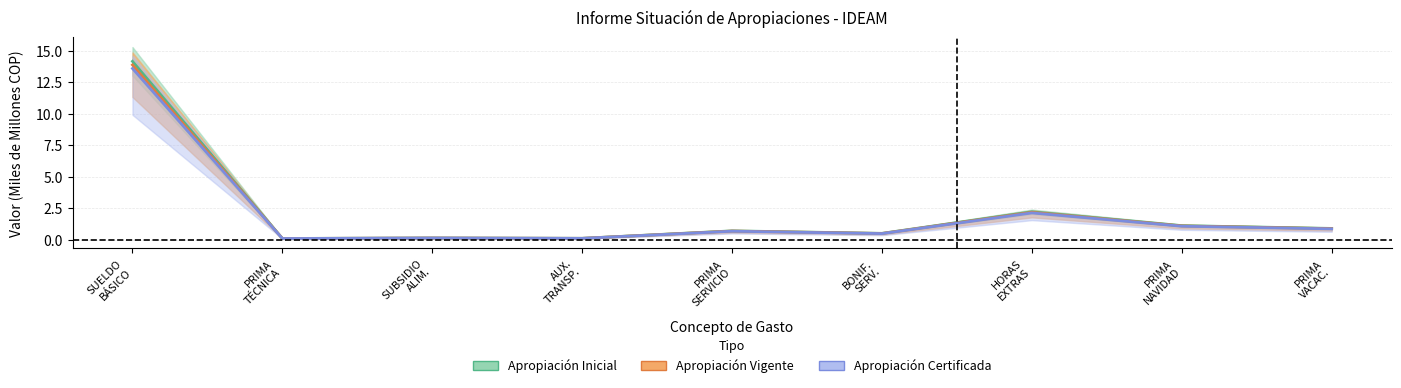

What are all the series names shown in the legend?

Apropiación Inicial, Apropiación Vigente, Apropiación Certificada